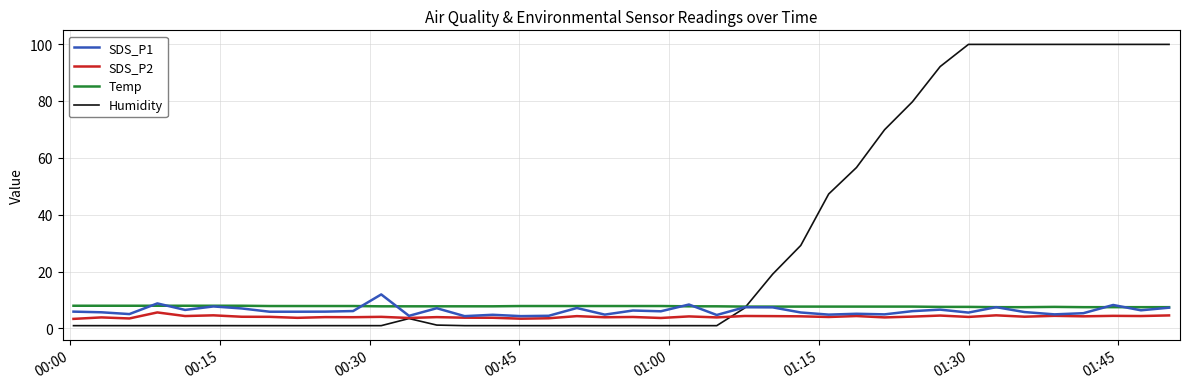

Which series has the widest spread of values?

Humidity